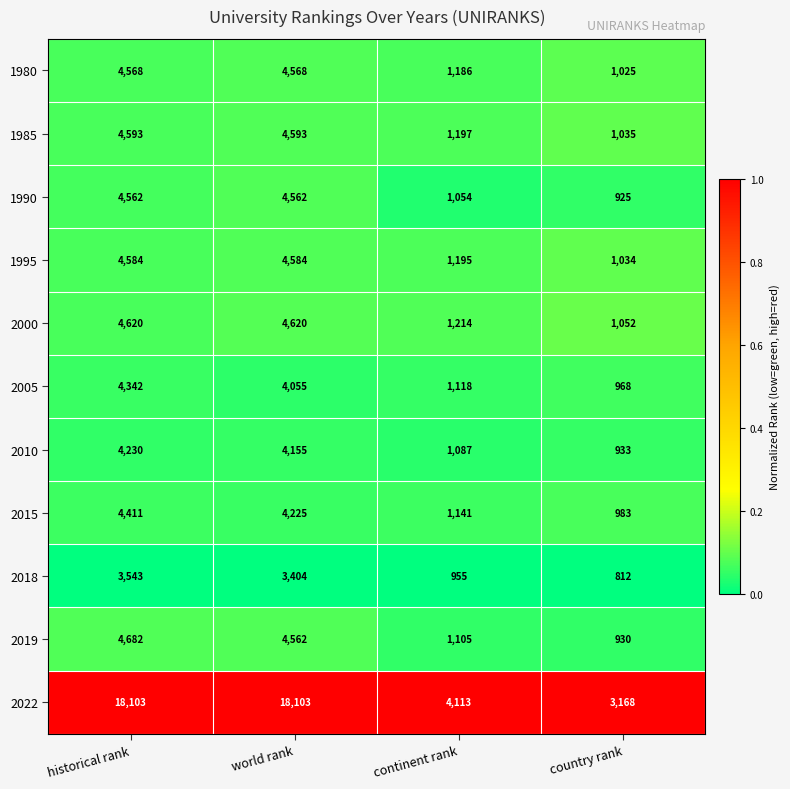

What is the smallest value displayed?

812